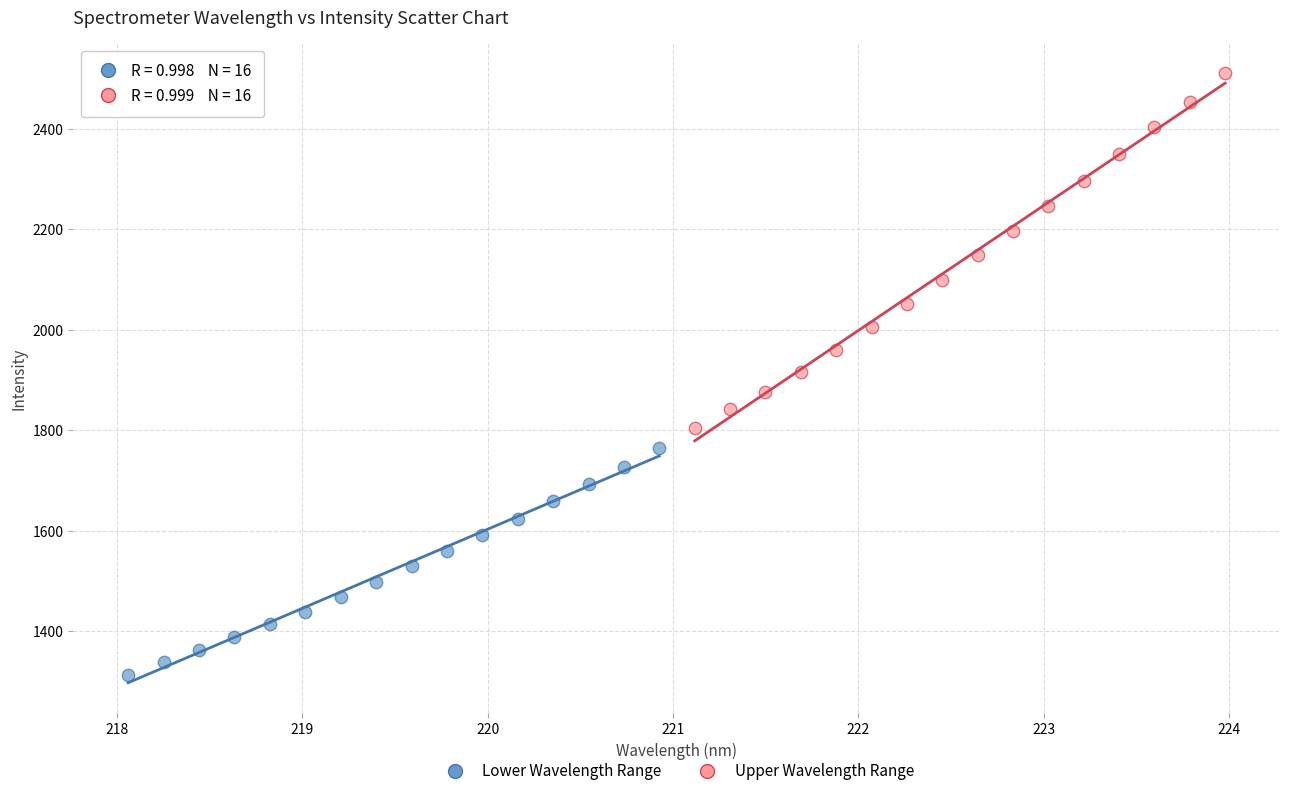

Which series reaches the minimum Y coordinate?

Lower Wavelength Range